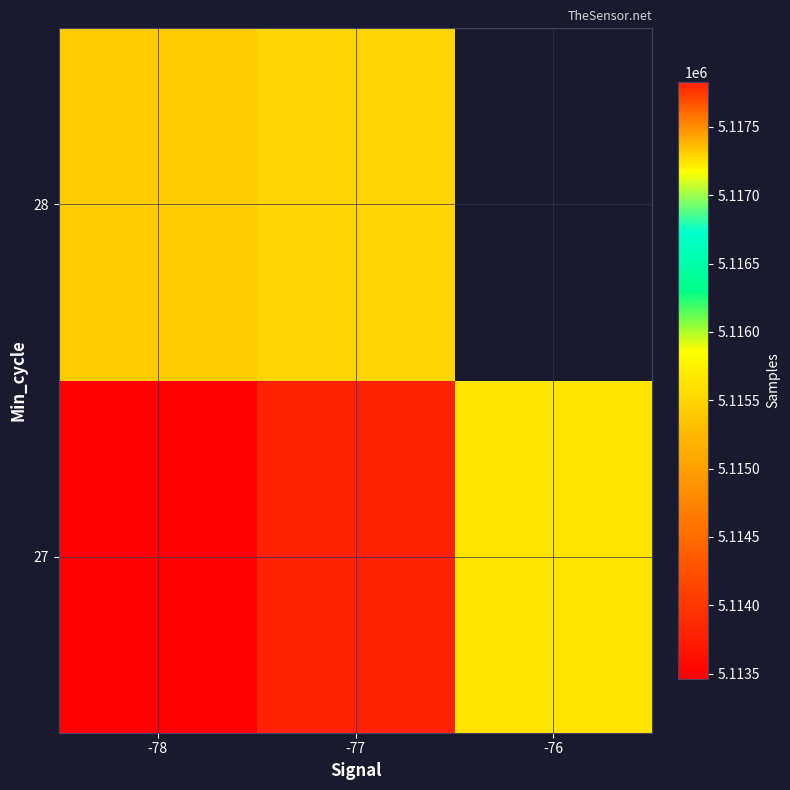

At which category does the chart reach its minimum across all series?

-78